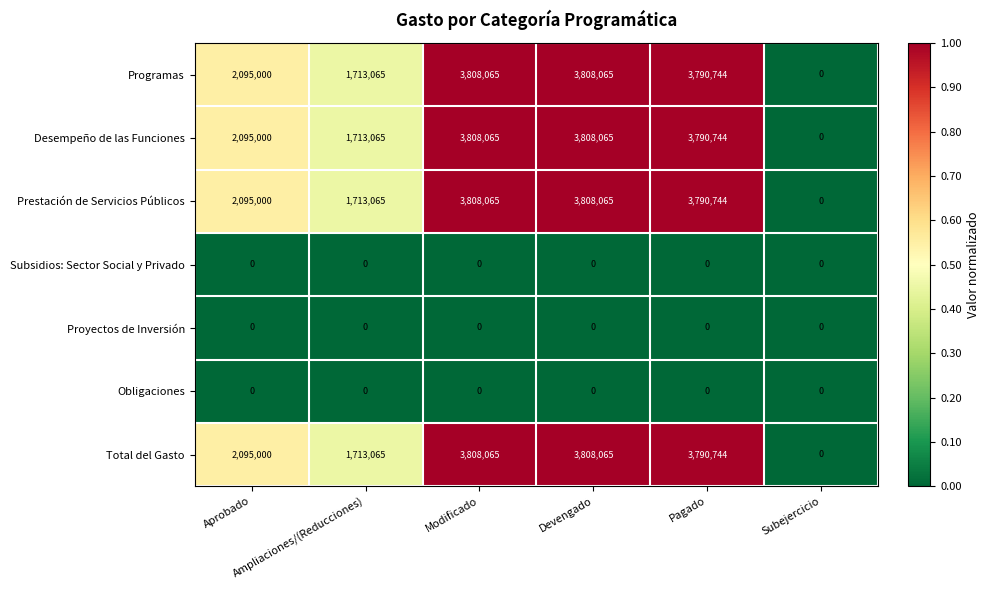

At how many categories does at least one series exceed 1992373?

4